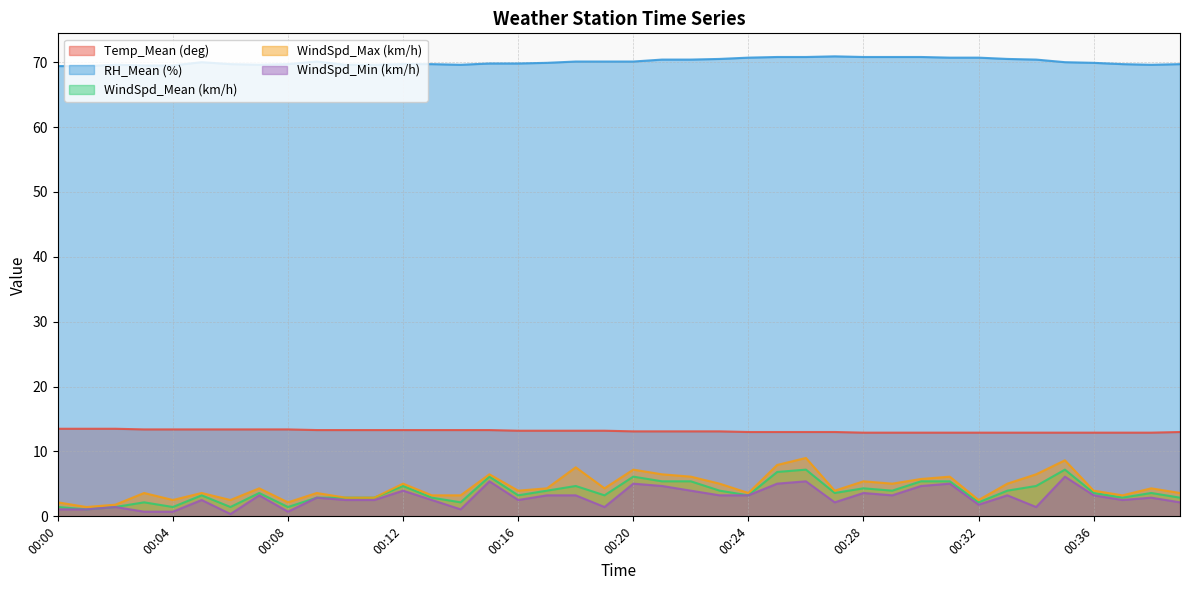

What are all the series names shown in the legend?

Temp_Mean (deg), RH_Mean (%), WindSpd_Mean (km/h), WindSpd_Max (km/h), WindSpd_Min (km/h)